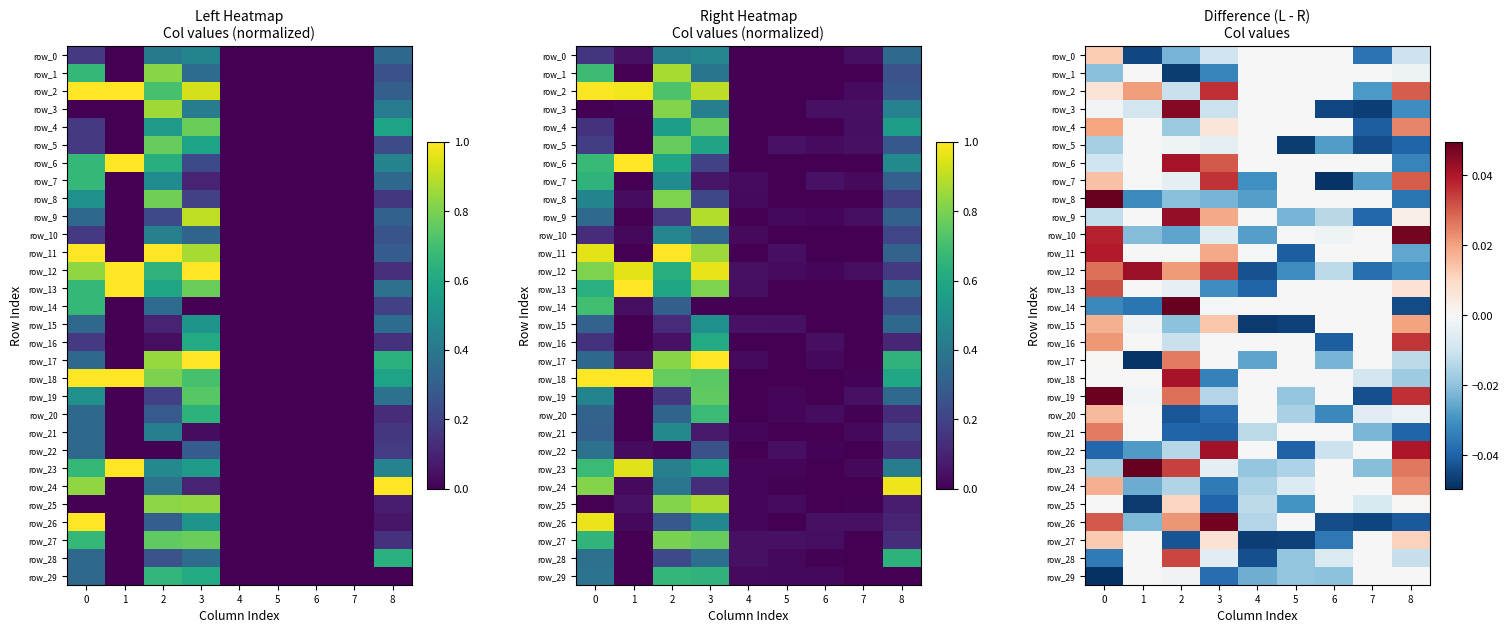

Reading left to right, what are all the values shown in this chart?

row_0: 0=0.0	1=-0.0	2=-0.0	3=-0.0	4=0.0	5=0.0	6=0.0	7=-0.0	8=-0.0
row_1: 0=-0.0	1=0.0	2=-0.0	3=-0.0	4=0.0	5=0.0	6=0.0	7=0.0	8=-0.0
row_2: 0=0.0	1=0.0	2=-0.0	3=0.0	4=0.0	5=0.0	6=0.0	7=-0.0	8=0.0
row_3: 0=-0.0	1=-0.0	2=0.0	3=-0.0	4=0.0	5=0.0	6=-0.0	7=-0.0	8=-0.0
row_4: 0=0.0	1=0.0	2=-0.0	3=0.0	4=0.0	5=0.0	6=0.0	7=-0.0	8=0.0
row_5: 0=-0.0	1=0.0	2=-0.0	3=-0.0	4=0.0	5=-0.0	6=-0.0	7=-0.0	8=-0.0
row_6: 0=-0.0	1=0.0	2=0.0	3=0.0	4=0.0	5=0.0	6=0.0	7=0.0	8=-0.0
row_7: 0=0.0	1=0.0	2=-0.0	3=0.0	4=-0.0	5=0.0	6=-0.0	7=-0.0	8=0.0
row_8: 0=0.0	1=-0.0	2=-0.0	3=-0.0	4=-0.0	5=0.0	6=0.0	7=0.0	8=-0.0
row_9: 0=-0.0	1=0.0	2=0.0	3=0.0	4=0.0	5=-0.0	6=-0.0	7=-0.0	8=0.0
row_10: 0=0.0	1=-0.0	2=-0.0	3=-0.0	4=-0.0	5=0.0	6=-0.0	7=0.0	8=0.0
row_11: 0=0.0	1=0.0	2=0.0	3=0.0	4=-0.0	5=-0.0	6=0.0	7=0.0	8=-0.0
row_12: 0=0.0	1=0.0	2=0.0	3=0.0	4=-0.0	5=-0.0	6=-0.0	7=-0.0	8=-0.0
row_13: 0=0.0	1=0.0	2=-0.0	3=-0.0	4=-0.0	5=0.0	6=0.0	7=0.0	8=0.0
row_14: 0=-0.0	1=-0.0	2=0.0	3=-0.0	4=0.0	5=0.0	6=0.0	7=0.0	8=-0.0
row_15: 0=0.0	1=-0.0	2=-0.0	3=0.0	4=-0.0	5=-0.0	6=0.0	7=0.0	8=0.0
row_16: 0=0.0	1=0.0	2=-0.0	3=-0.0	4=0.0	5=0.0	6=-0.0	7=0.0	8=0.0
row_17: 0=0.0	1=-0.0	2=0.0	3=0.0	4=-0.0	5=0.0	6=-0.0	7=0.0	8=-0.0
row_18: 0=0.0	1=0.0	2=0.0	3=-0.0	4=0.0	5=0.0	6=0.0	7=-0.0	8=-0.0
row_19: 0=0.0	1=-0.0	2=0.0	3=-0.0	4=0.0	5=-0.0	6=0.0	7=-0.0	8=0.0
row_20: 0=0.0	1=0.0	2=-0.0	3=-0.0	4=0.0	5=-0.0	6=-0.0	7=-0.0	8=-0.0
row_21: 0=0.0	1=0.0	2=-0.0	3=-0.0	4=-0.0	5=0.0	6=0.0	7=-0.0	8=-0.0
row_22: 0=-0.0	1=-0.0	2=-0.0	3=0.0	4=0.0	5=-0.0	6=-0.0	7=0.0	8=0.0
row_23: 0=-0.0	1=0.0	2=0.0	3=-0.0	4=-0.0	5=-0.0	6=0.0	7=-0.0	8=0.0
row_24: 0=0.0	1=-0.0	2=-0.0	3=-0.0	4=-0.0	5=-0.0	6=0.0	7=0.0	8=0.0
row_25: 0=0.0	1=-0.0	2=0.0	3=-0.0	4=-0.0	5=-0.0	6=-0.0	7=-0.0	8=0.0
row_26: 0=0.0	1=-0.0	2=0.0	3=0.0	4=-0.0	5=0.0	6=-0.0	7=-0.0	8=-0.0
row_27: 0=0.0	1=0.0	2=-0.0	3=0.0	4=-0.0	5=-0.0	6=-0.0	7=0.0	8=0.0
row_28: 0=-0.0	1=0.0	2=0.0	3=-0.0	4=-0.0	5=-0.0	6=-0.0	7=0.0	8=-0.0
row_29: 0=-0.0	1=0.0	2=-0.0	3=-0.0	4=-0.0	5=-0.0	6=-0.0	7=0.0	8=0.0